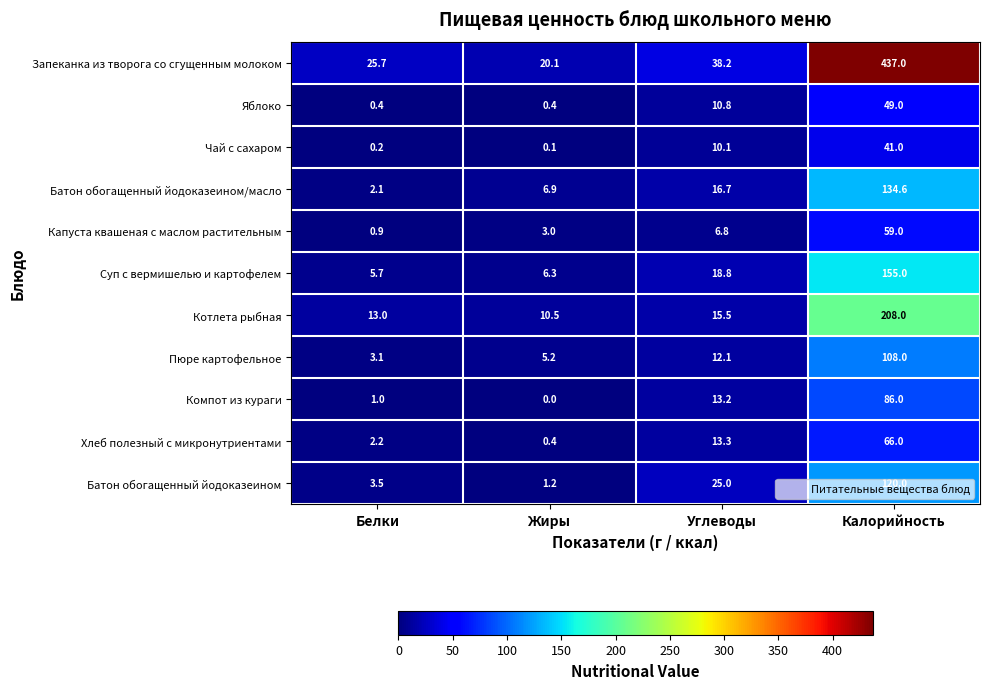

Count the number of data series in this chart.

11